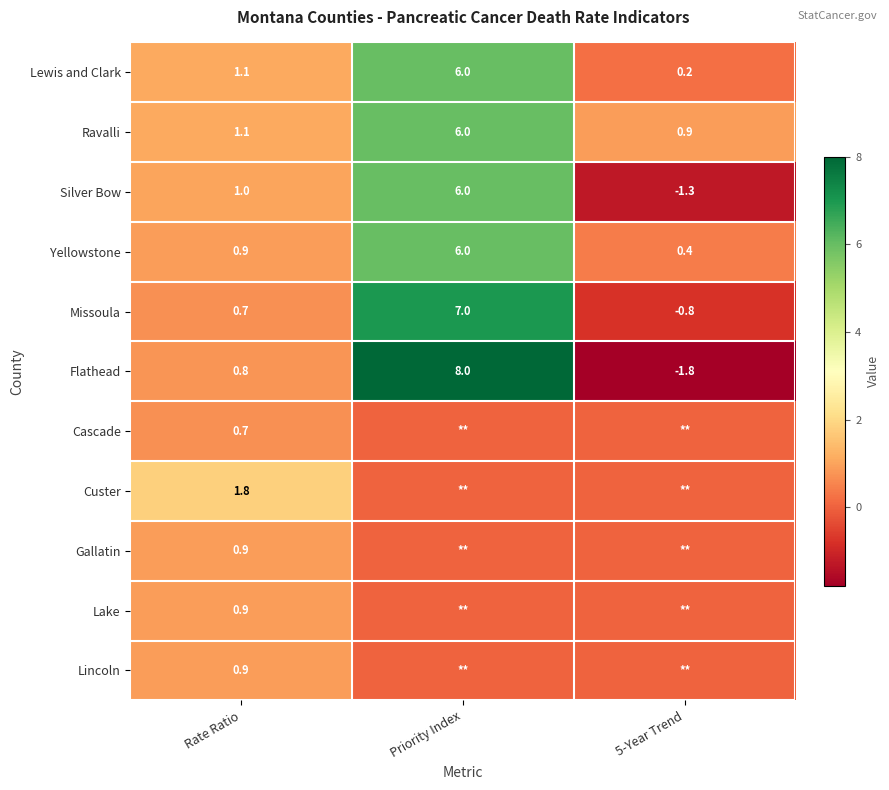

What is the minimum value for Flathead?

-1.8